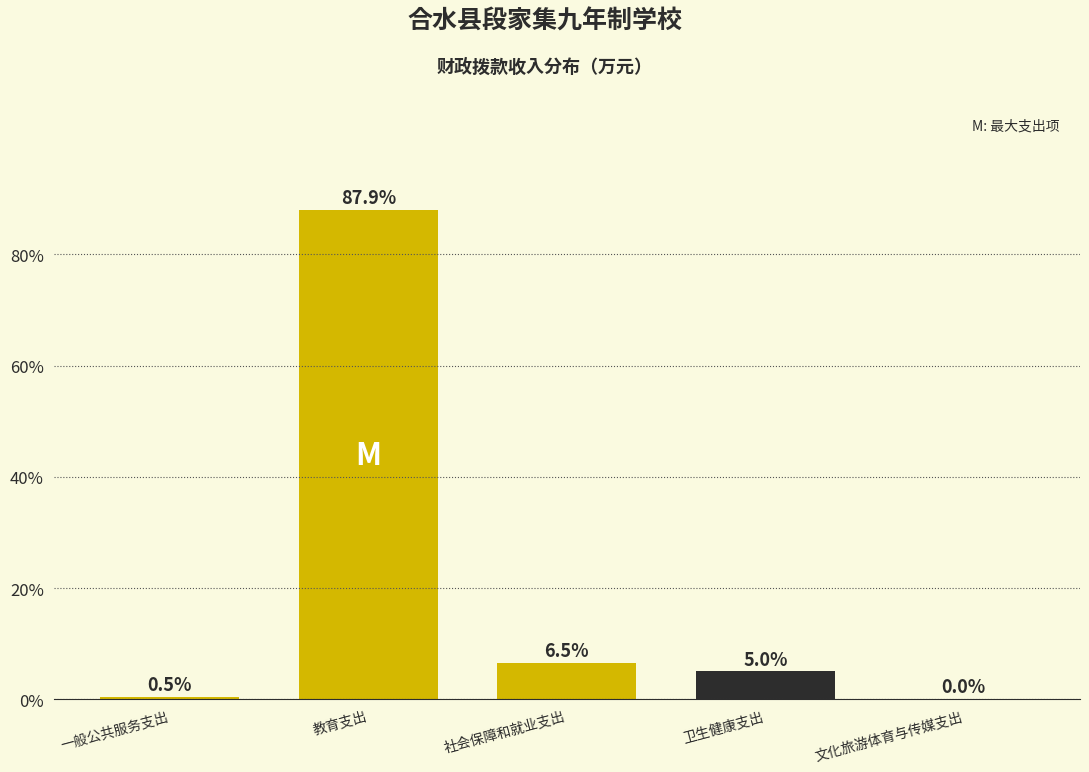

What is the sum of the values at 一般公共服务支出 and 文化旅游体育与传媒支出?

0.5